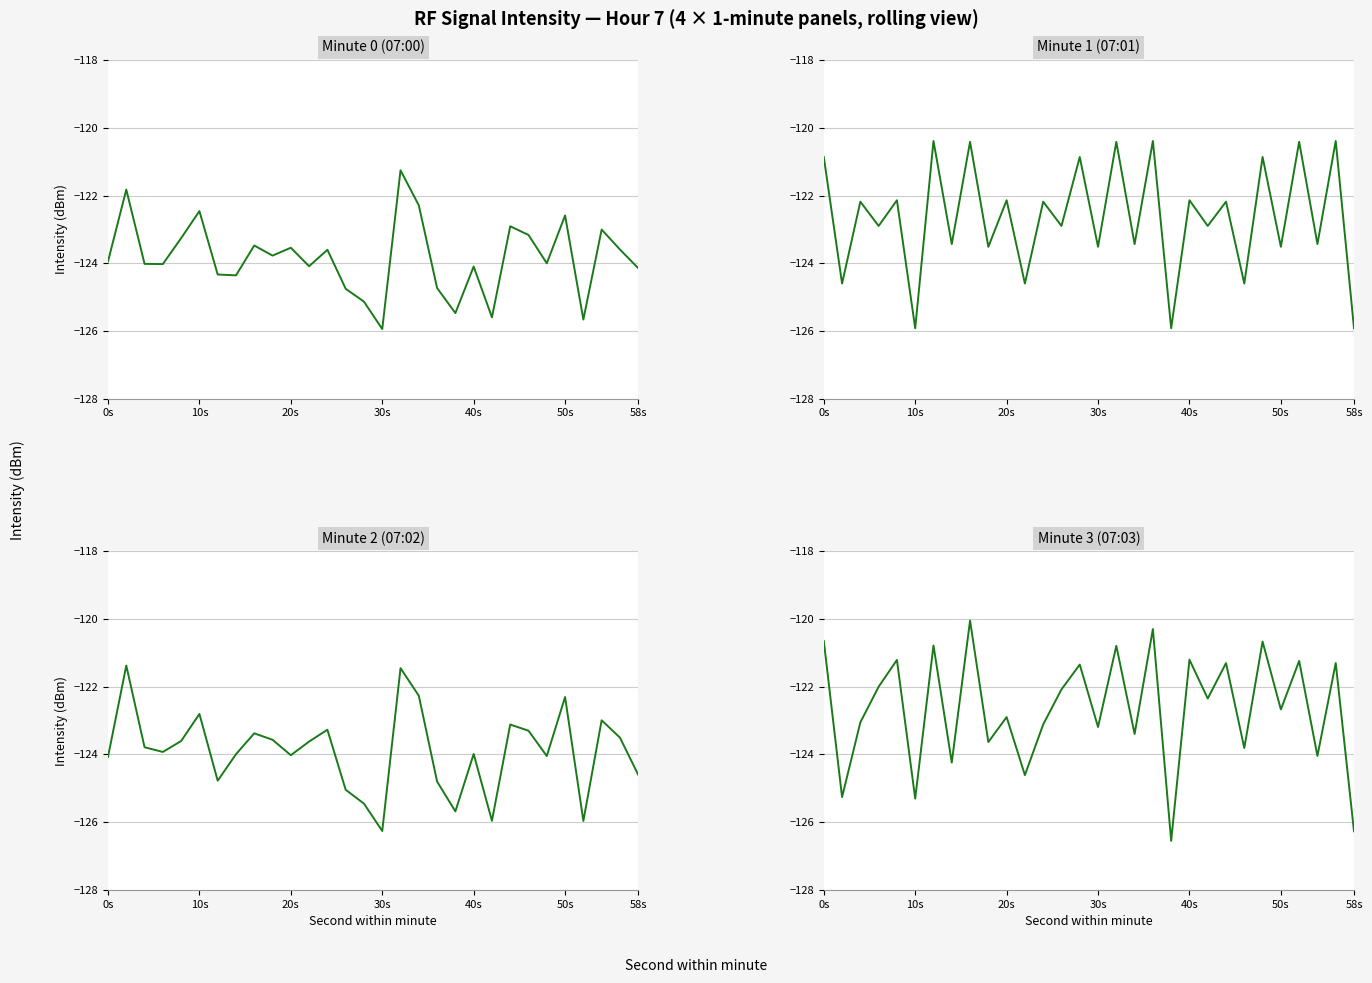

Which series has the largest range (max minus min)?

Minute 3 (07:03)